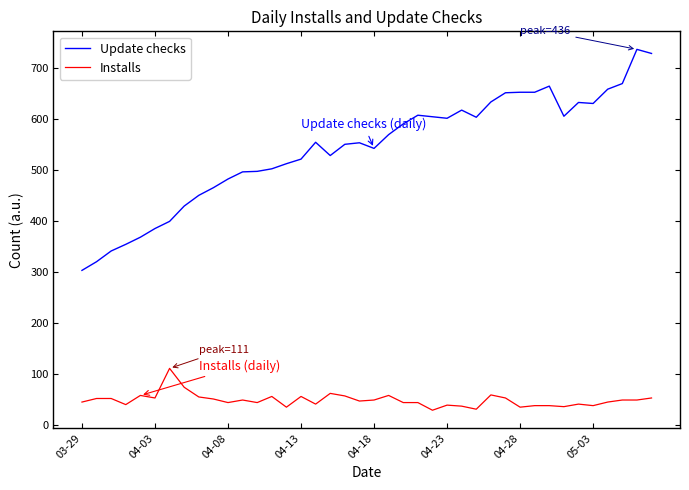

True or false: Installs and Update checks intersect in this chart.

False